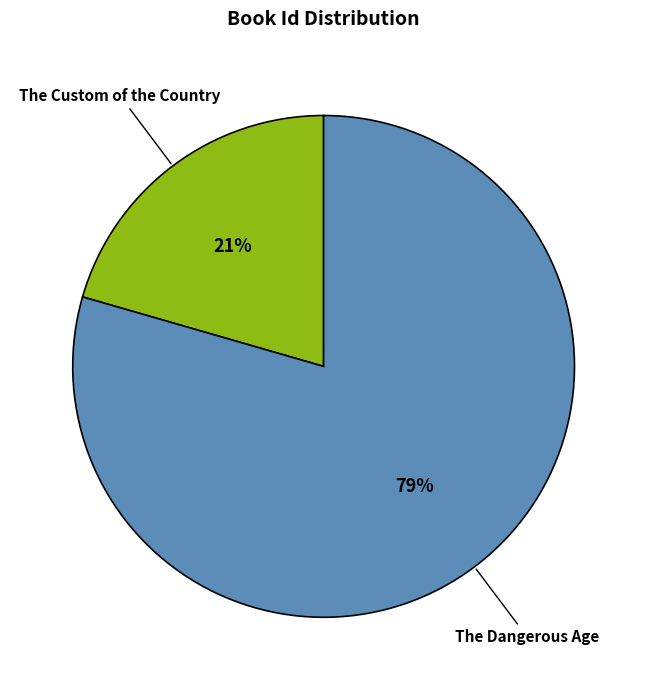

To the nearest percent, what is the average slice percentage?

50%